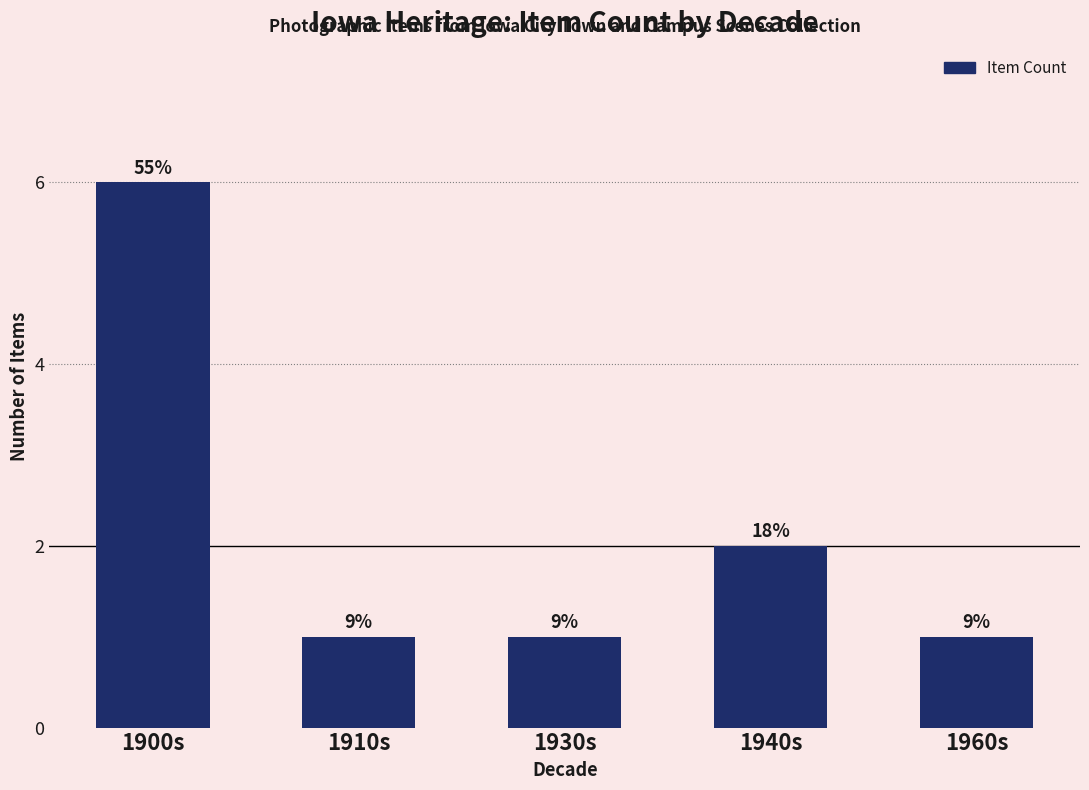

Which label corresponds to the largest value in the chart?

1900s